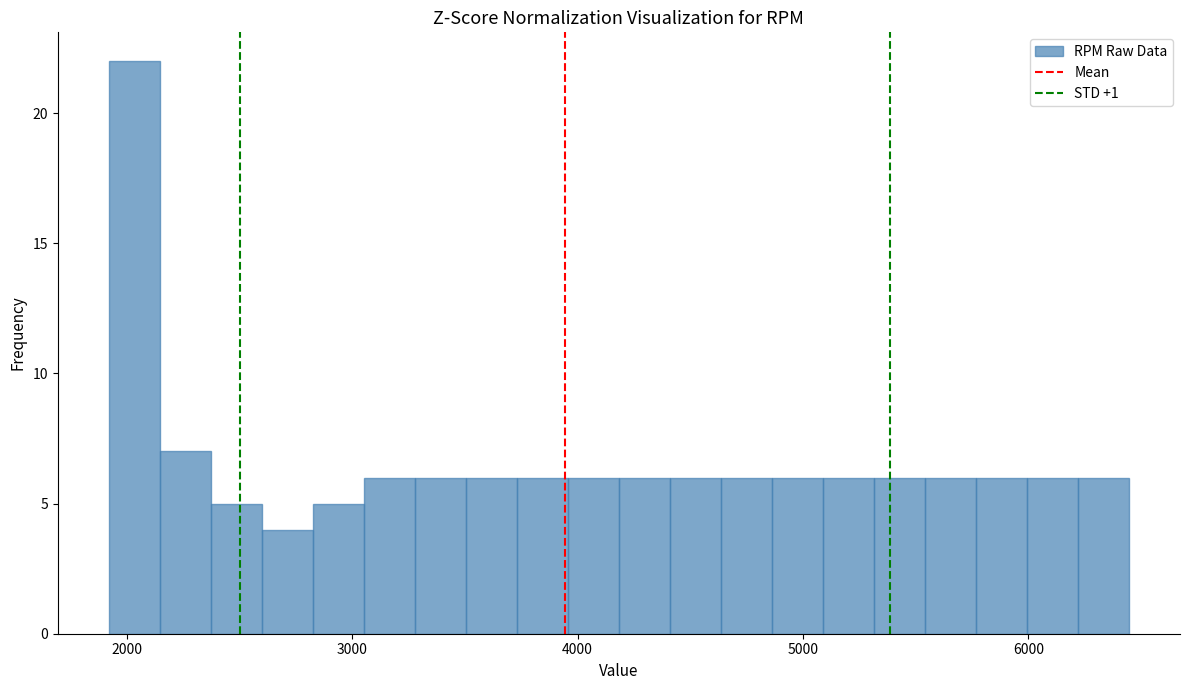

Around what value on the x-axis is the tallest bar? Give the approximate position of its centre, as read against the axis.

2000